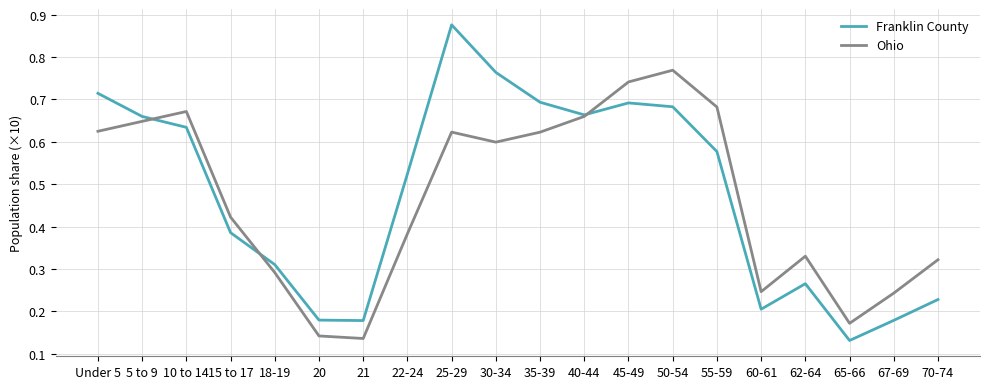

Which series changed the most between 30-34 and 65-66?

Franklin County